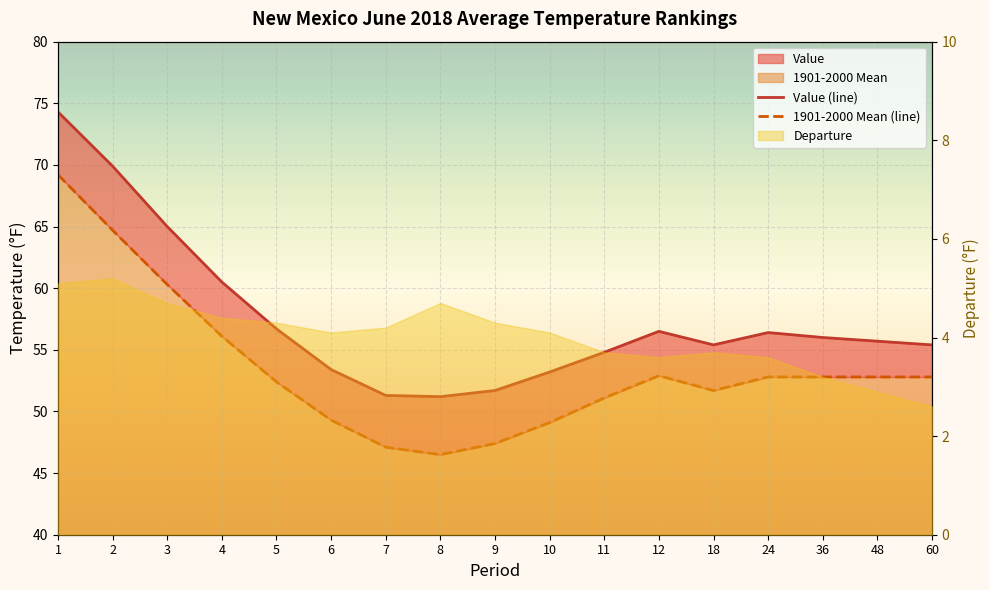

True or false: 1901-2000 Mean (line) and Value (line) cross at least once.

False